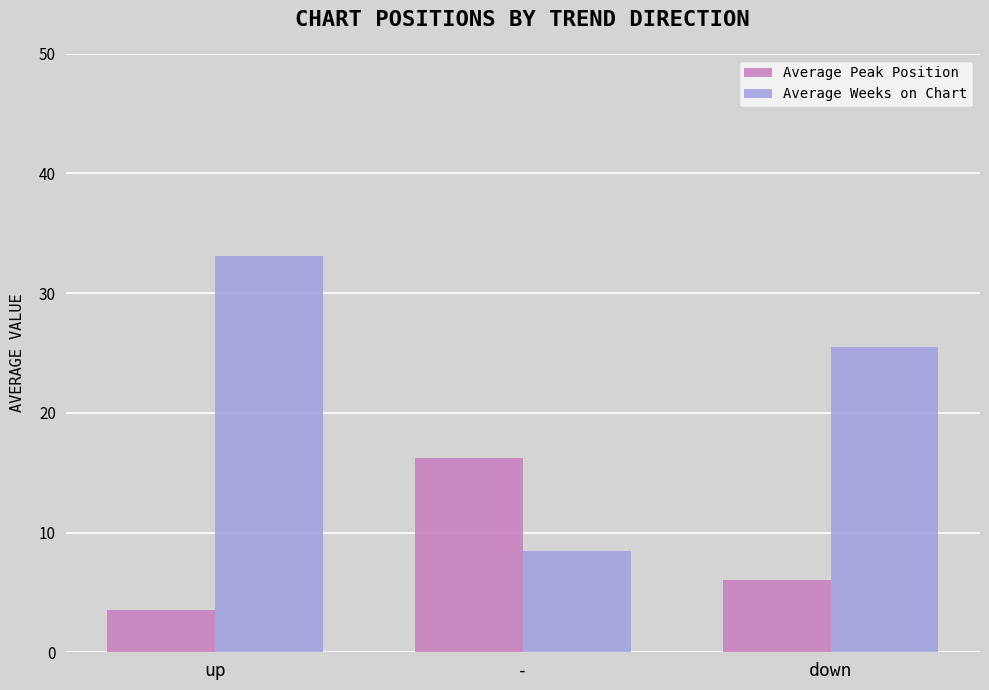

Are the bars horizontal?

No